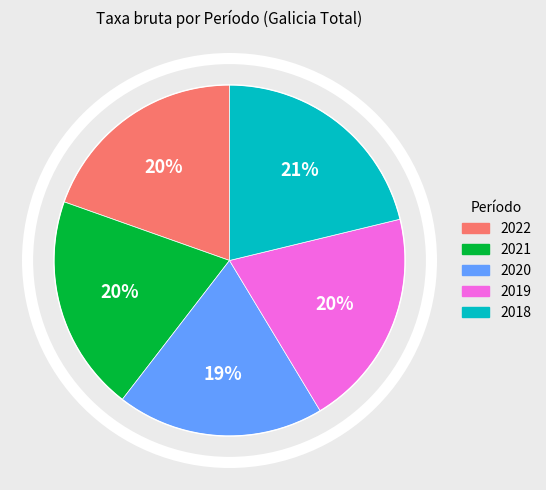

Is it true that 2019 is 20% of the pie?

True